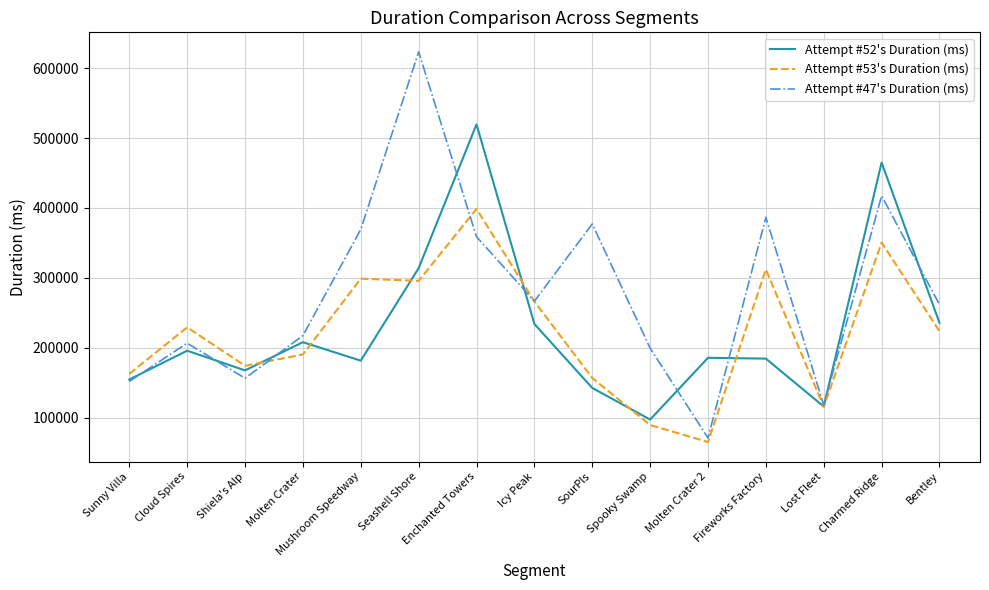

True or false: Attempt #53's Duration (ms) has a value of 229228 at Cloud Spires.

True